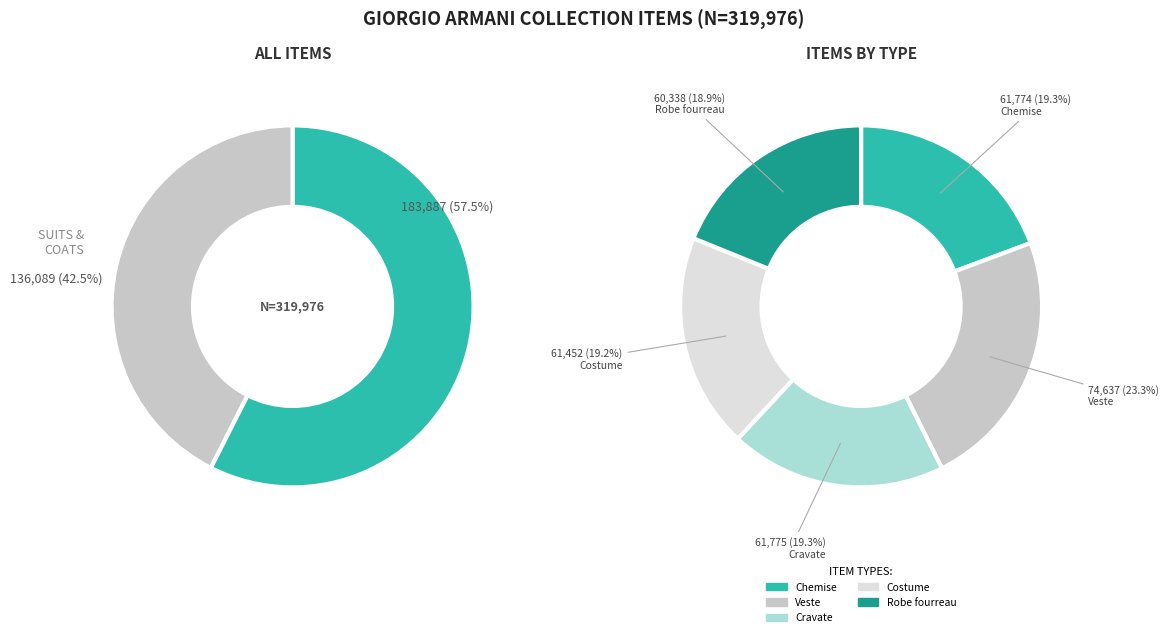

Rank the categories by value from lowest to highest.

Robe fourreau, Costume, Chemise, Cravate, Veste